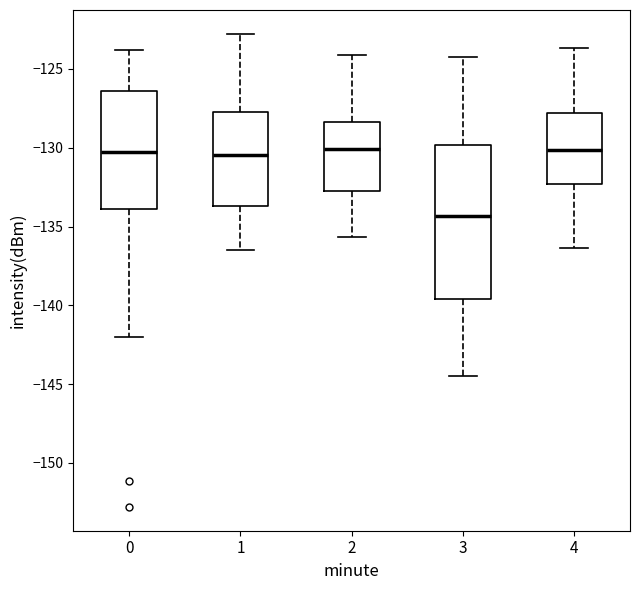

Which box has the lowest median line?

3